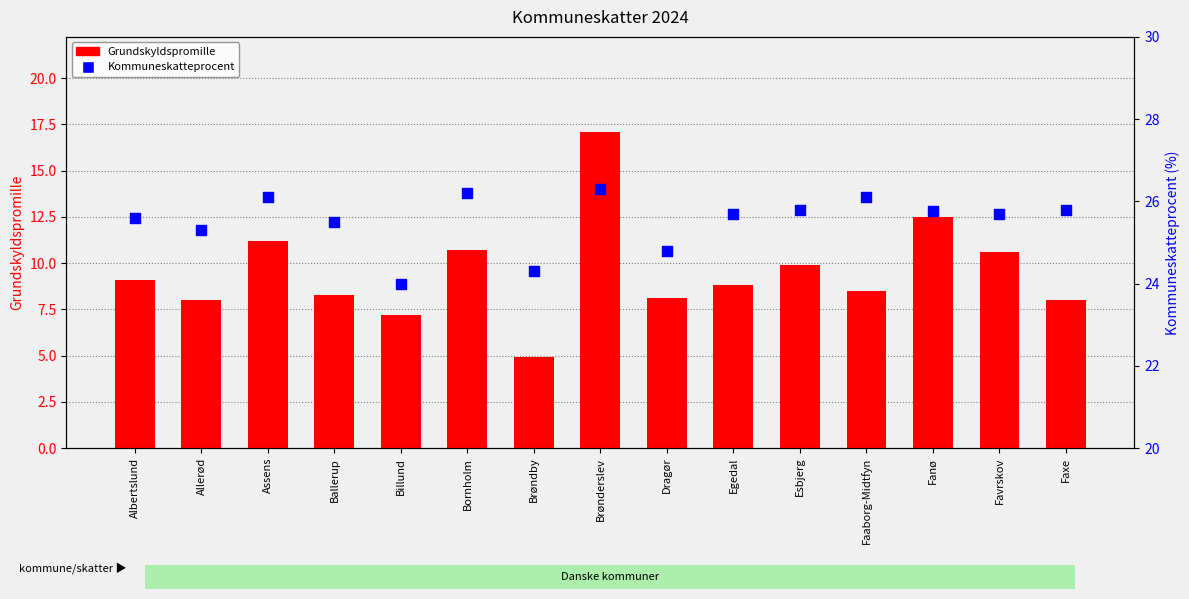

What is the total value across all series at Faaborg-Midtfyn?

34.6